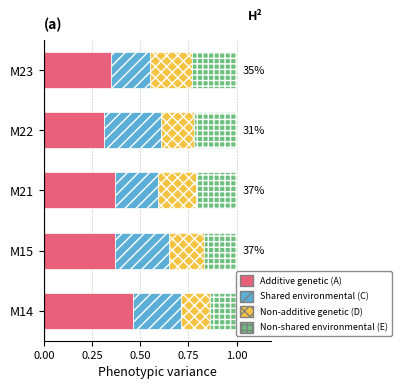

Is it true that Non-additive genetic (D) equals 0.1 at M23?

False